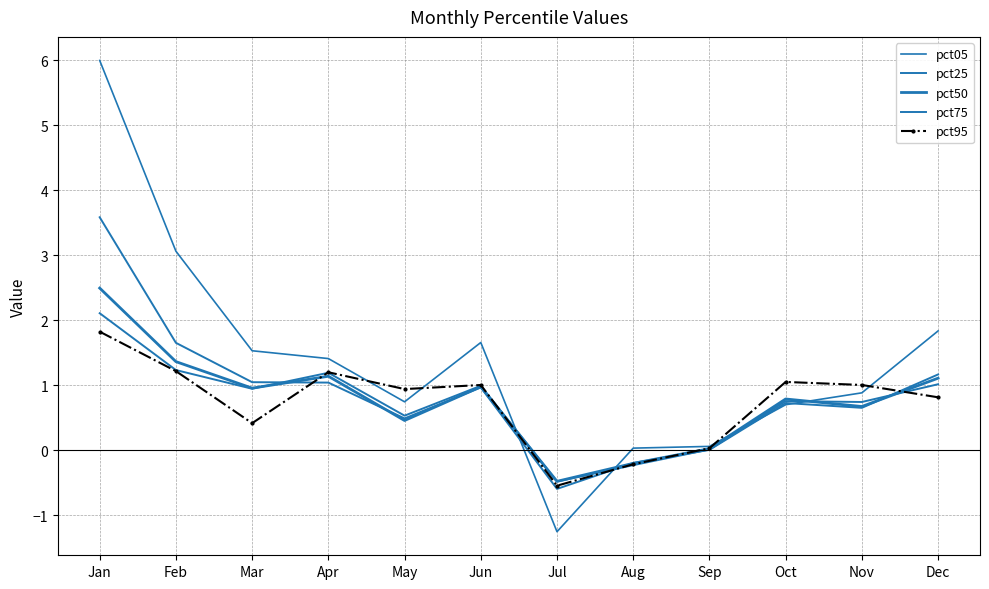

How many data points in pct95 are less than 1?

6